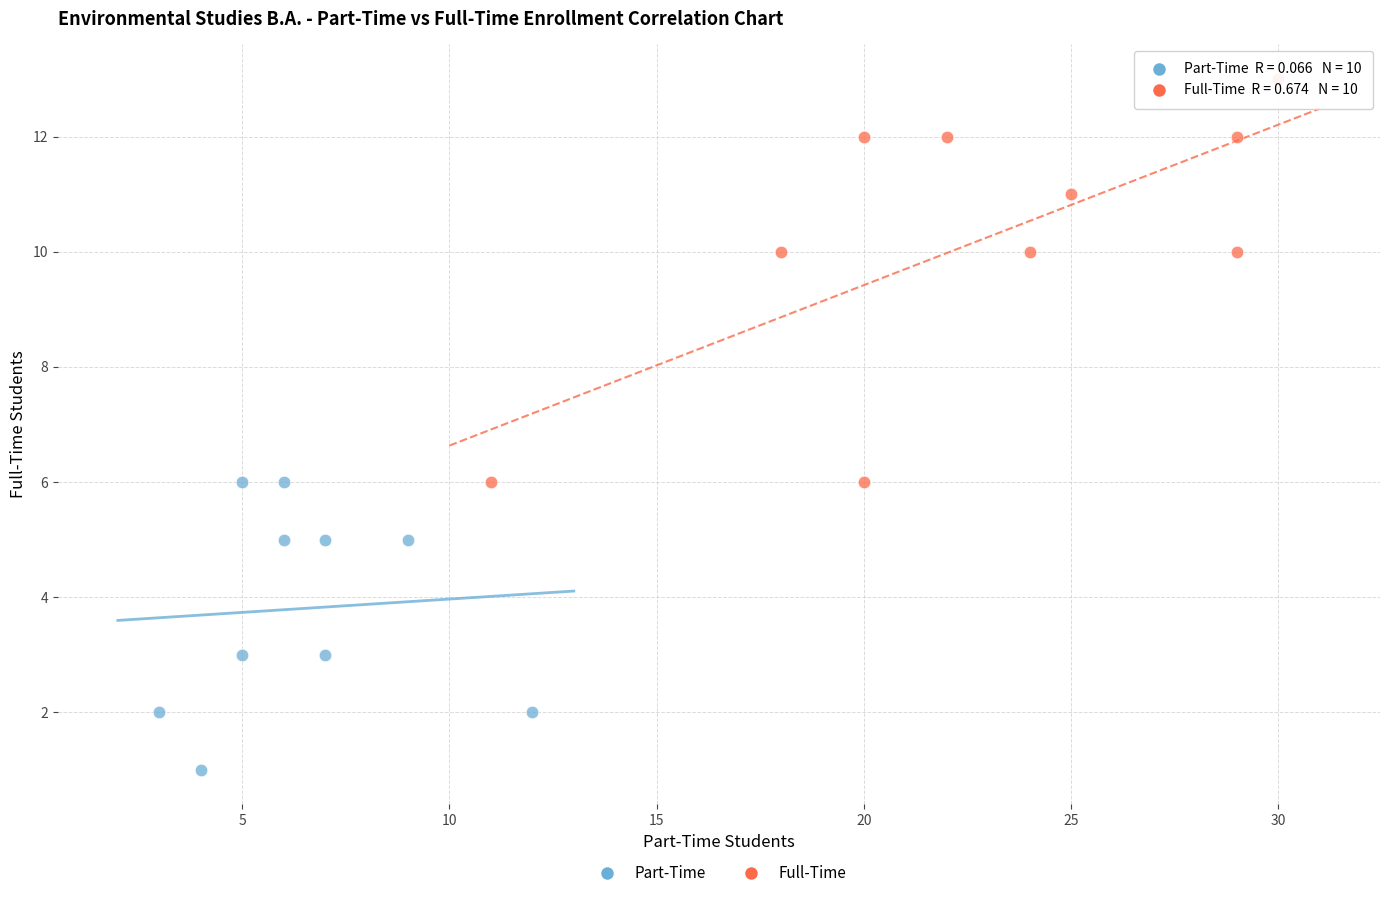

What are all the series names shown in the legend?

Part-Time, Full-Time